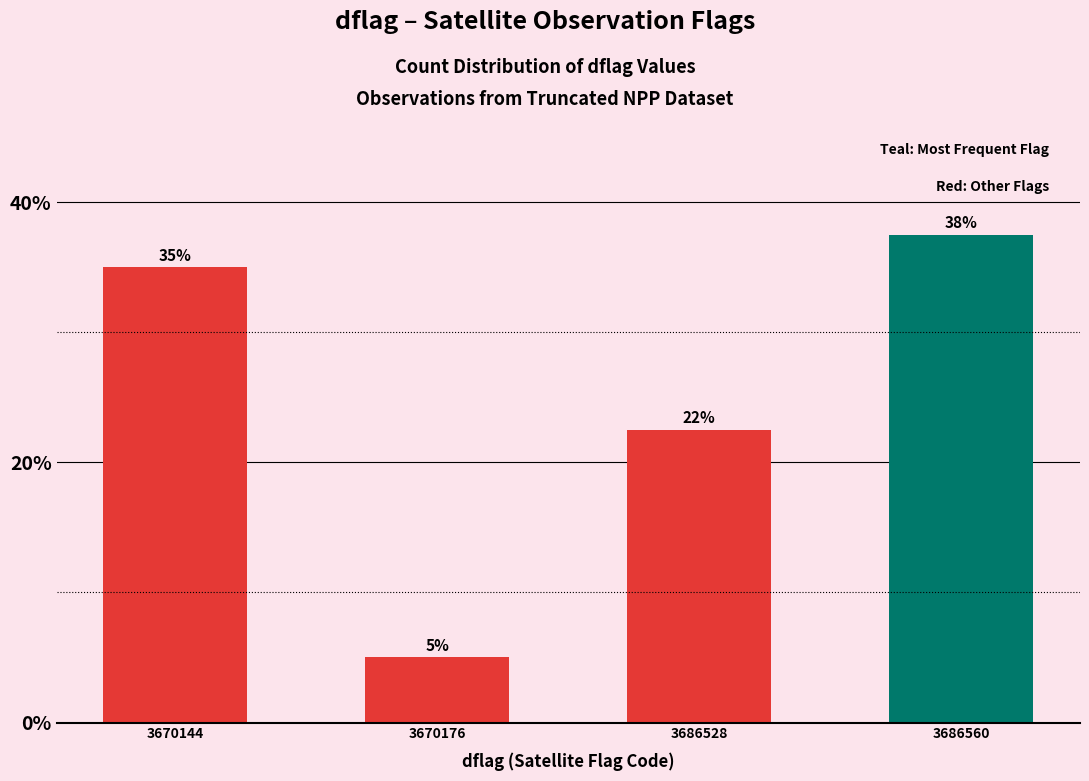

List the labels in order of value, smallest first.

3670176, 3686528, 3670144, 3686560